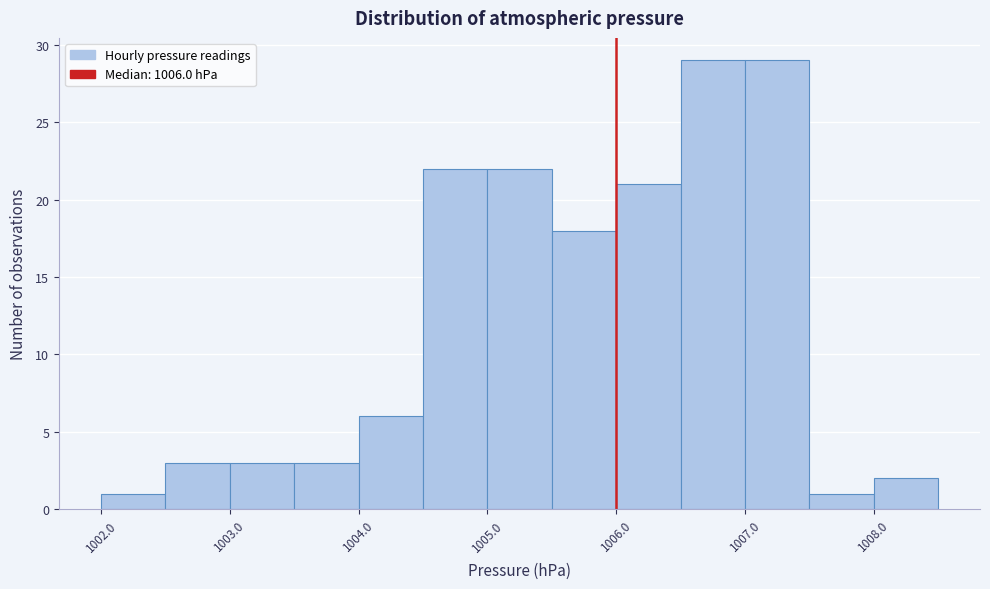

How tall is the bar that spans 1006.5 to 1007.0 on the x-axis? The values are not printed on the chart, so give them approximately, as read against the axis.

29